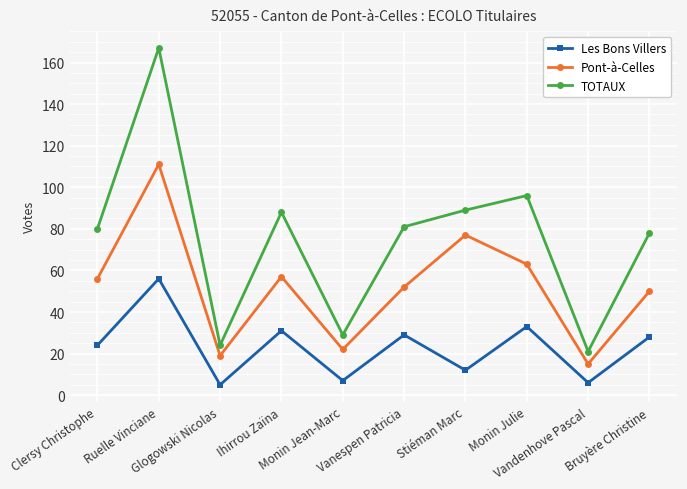

True or false: TOTAUX and Les Bons Villers intersect in this chart.

False